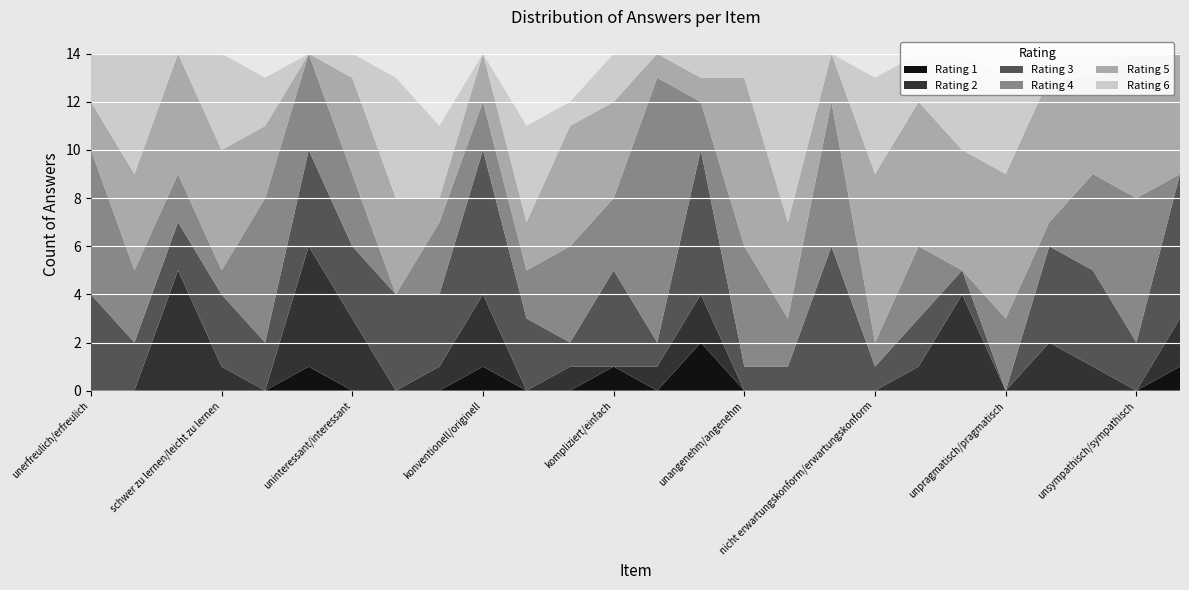

Reading left to right, transcribe all the data shown in this chart.

1: unerfreulich/erfreulich=0	unverständlich/verständlich=0	phantasielos/kreativ=0	schwer zu lernen/leicht zu lernen=0	minderwertig/wertvoll=0	langweilig/spannend=1	uninteressant/interessant=0	unberechenbar/voraussagbar=0	langsam/schnell=0	konventionell/originell=1	behindernd/unterstützend=0	schlecht/gut=0	kompliziert/einfach=1	abstoßend/anziehend=0	herkömmlich/neuartig=2	unangenehm/angenehm=0	unsicher/sicher=0	aktivierend/einschläfernd=0	nicht erwartungskonform/erwartungskonform=0	ineffizient/effizient=0	verwirrend/übersichtlich=0	unpragmatisch/pragmatisch=0	überladen/aufgeräumt=0	unattraktiv/attraktiv=0	unsympathisch/sympathisch=0	konservativ/innovativ=1
2: unerfreulich/erfreulich=0	unverständlich/verständlich=0	phantasielos/kreativ=5	schwer zu lernen/leicht zu lernen=1	minderwertig/wertvoll=0	langweilig/spannend=5	uninteressant/interessant=3	unberechenbar/voraussagbar=0	langsam/schnell=1	konventionell/originell=3	behindernd/unterstützend=0	schlecht/gut=1	kompliziert/einfach=0	abstoßend/anziehend=1	herkömmlich/neuartig=2	unangenehm/angenehm=0	unsicher/sicher=0	aktivierend/einschläfernd=0	nicht erwartungskonform/erwartungskonform=0	ineffizient/effizient=1	verwirrend/übersichtlich=4	unpragmatisch/pragmatisch=0	überladen/aufgeräumt=2	unattraktiv/attraktiv=1	unsympathisch/sympathisch=0	konservativ/innovativ=2
3: unerfreulich/erfreulich=4	unverständlich/verständlich=2	phantasielos/kreativ=2	schwer zu lernen/leicht zu lernen=3	minderwertig/wertvoll=2	langweilig/spannend=4	uninteressant/interessant=3	unberechenbar/voraussagbar=4	langsam/schnell=3	konventionell/originell=6	behindernd/unterstützend=3	schlecht/gut=1	kompliziert/einfach=4	abstoßend/anziehend=1	herkömmlich/neuartig=6	unangenehm/angenehm=1	unsicher/sicher=1	aktivierend/einschläfernd=6	nicht erwartungskonform/erwartungskonform=1	ineffizient/effizient=2	verwirrend/übersichtlich=1	unpragmatisch/pragmatisch=0	überladen/aufgeräumt=4	unattraktiv/attraktiv=4	unsympathisch/sympathisch=2	konservativ/innovativ=6
4: unerfreulich/erfreulich=6	unverständlich/verständlich=3	phantasielos/kreativ=2	schwer zu lernen/leicht zu lernen=1	minderwertig/wertvoll=6	langweilig/spannend=4	uninteressant/interessant=3	unberechenbar/voraussagbar=0	langsam/schnell=3	konventionell/originell=2	behindernd/unterstützend=2	schlecht/gut=4	kompliziert/einfach=3	abstoßend/anziehend=11	herkömmlich/neuartig=2	unangenehm/angenehm=5	unsicher/sicher=2	aktivierend/einschläfernd=6	nicht erwartungskonform/erwartungskonform=1	ineffizient/effizient=3	verwirrend/übersichtlich=0	unpragmatisch/pragmatisch=3	überladen/aufgeräumt=1	unattraktiv/attraktiv=4	unsympathisch/sympathisch=6	konservativ/innovativ=0
5: unerfreulich/erfreulich=2	unverständlich/verständlich=4	phantasielos/kreativ=5	schwer zu lernen/leicht zu lernen=5	minderwertig/wertvoll=3	langweilig/spannend=0	uninteressant/interessant=4	unberechenbar/voraussagbar=4	langsam/schnell=1	konventionell/originell=2	behindernd/unterstützend=2	schlecht/gut=5	kompliziert/einfach=4	abstoßend/anziehend=1	herkömmlich/neuartig=1	unangenehm/angenehm=7	unsicher/sicher=4	aktivierend/einschläfernd=2	nicht erwartungskonform/erwartungskonform=7	ineffizient/effizient=6	verwirrend/übersichtlich=5	unpragmatisch/pragmatisch=6	überladen/aufgeräumt=6	unattraktiv/attraktiv=4	unsympathisch/sympathisch=6	konservativ/innovativ=5
6: unerfreulich/erfreulich=2	unverständlich/verständlich=5	phantasielos/kreativ=0	schwer zu lernen/leicht zu lernen=4	minderwertig/wertvoll=2	langweilig/spannend=0	uninteressant/interessant=1	unberechenbar/voraussagbar=5	langsam/schnell=3	konventionell/originell=0	behindernd/unterstützend=4	schlecht/gut=1	kompliziert/einfach=2	abstoßend/anziehend=0	herkömmlich/neuartig=1	unangenehm/angenehm=1	unsicher/sicher=7	aktivierend/einschläfernd=0	nicht erwartungskonform/erwartungskonform=4	ineffizient/effizient=2	verwirrend/übersichtlich=4	unpragmatisch/pragmatisch=4	überladen/aufgeräumt=1	unattraktiv/attraktiv=1	unsympathisch/sympathisch=0	konservativ/innovativ=0